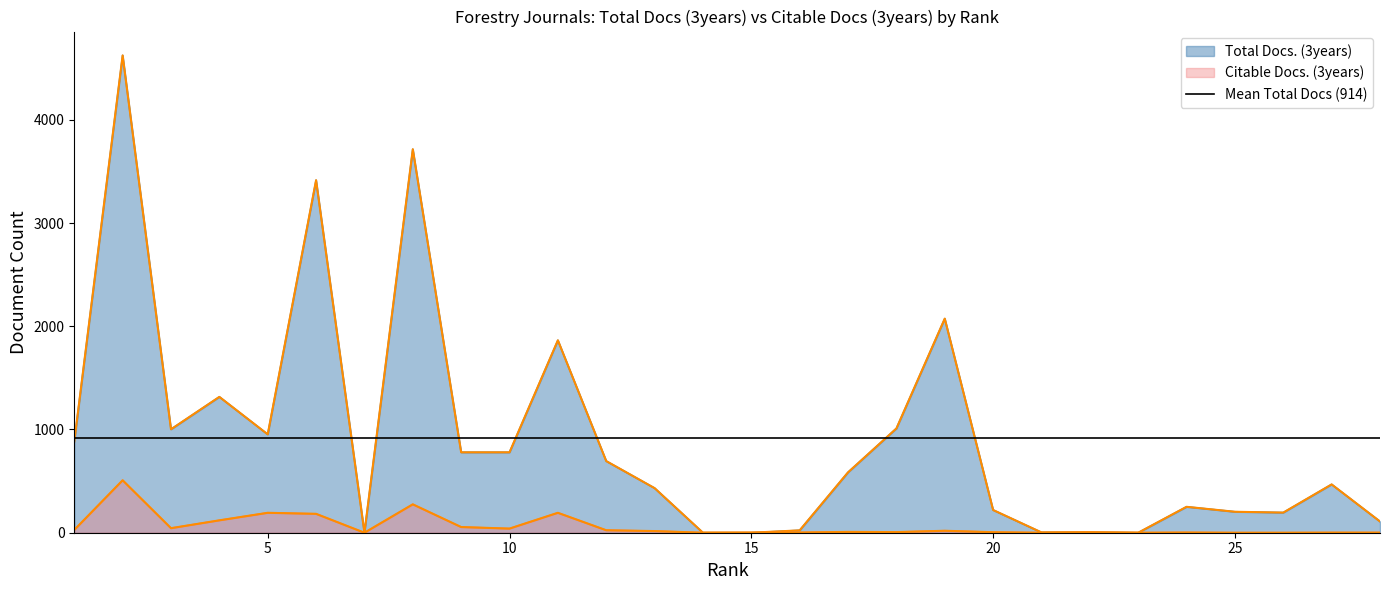

Does the chart have visible grid lines?

No